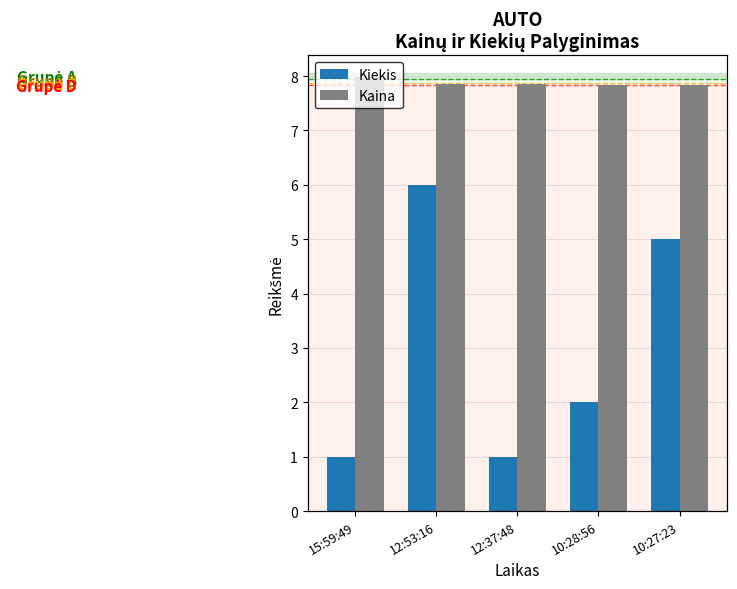

What is the label of the 4th bar from the right?

12:53:16